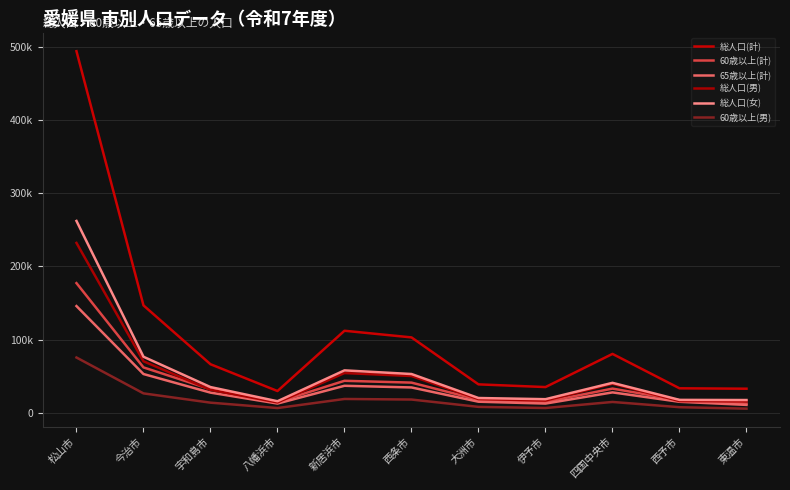

Is this an area chart (filled region under the line)?

No